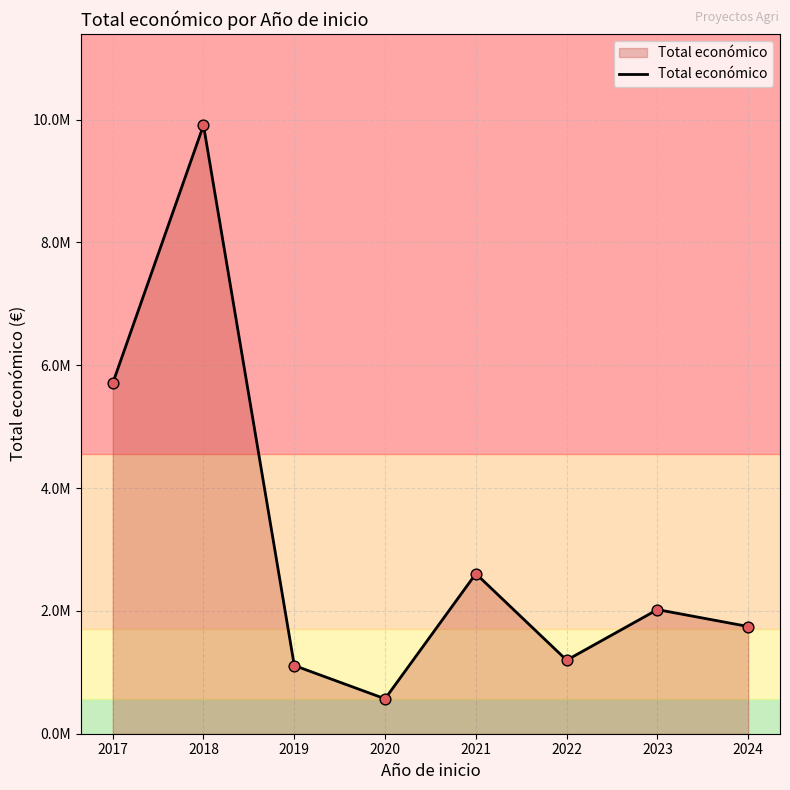

Which has a higher value, 2024 or 2022?

2024